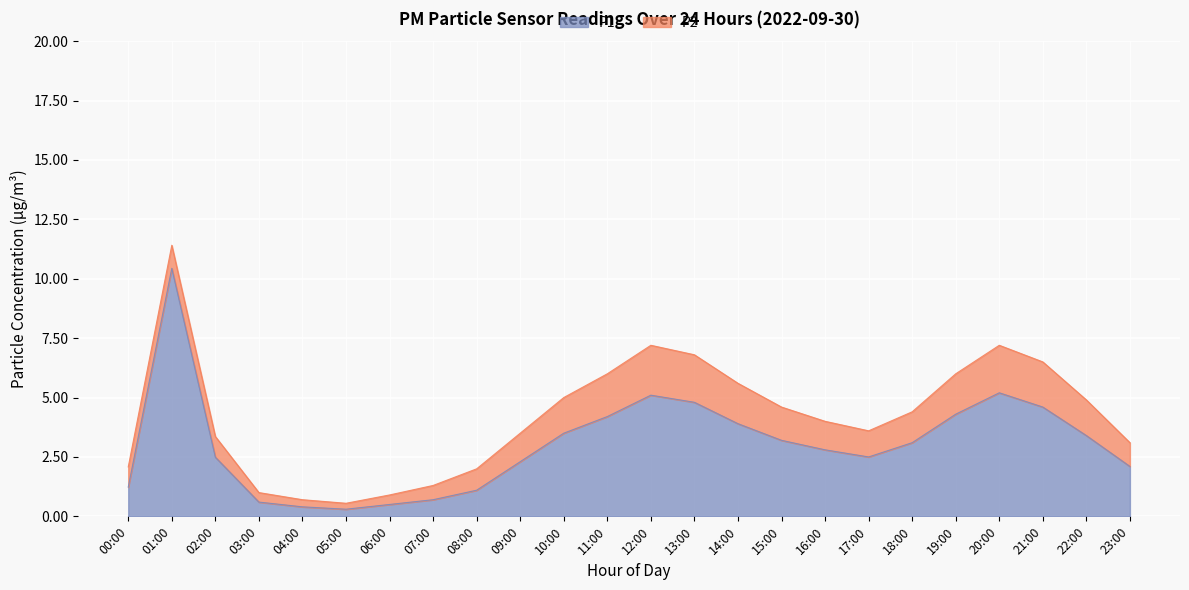

Does the chart display data point markers on the line(s)?

No